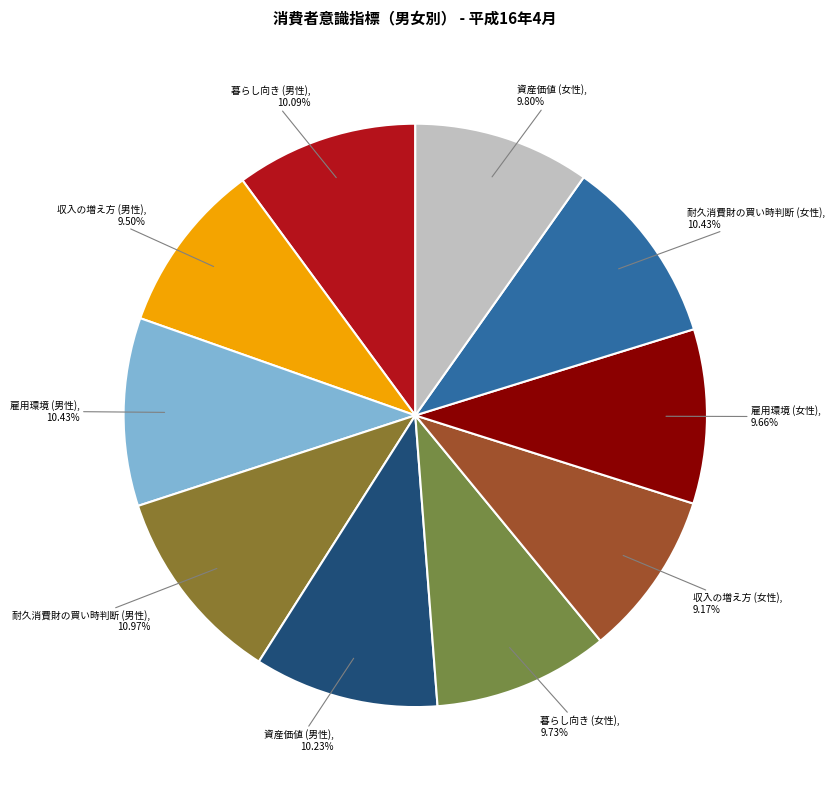

How much of the chart is everything except 雇用環境 (女性)?

90.3%